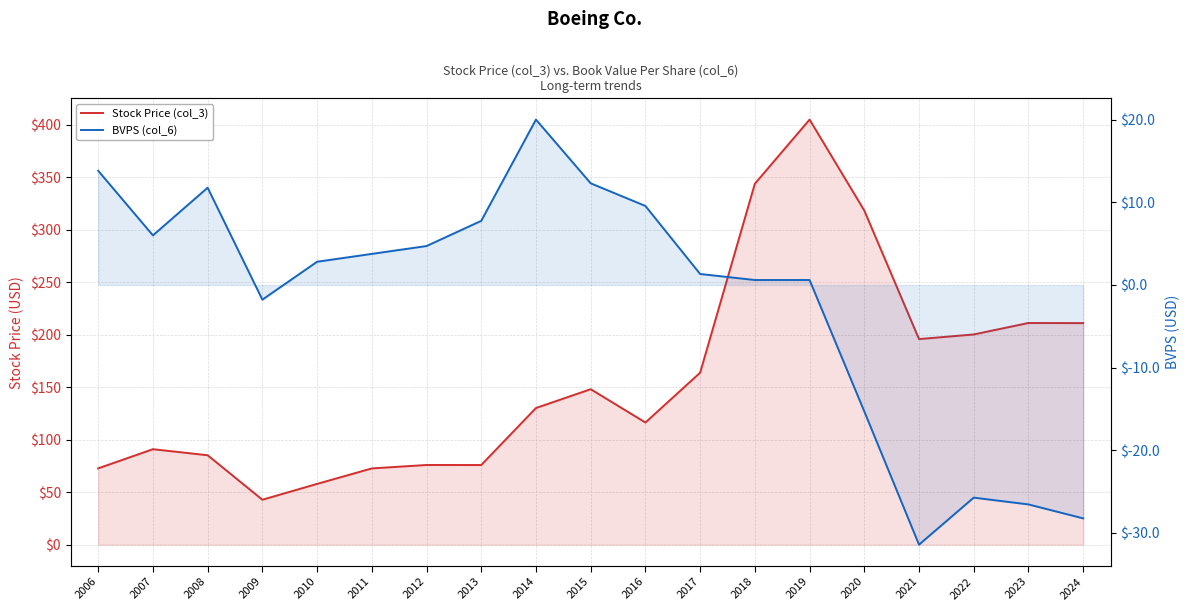

List the labels in order of BVPS (col_6) value, smallest first.

2021, 2024, 2023, 2022, 2020, 2009, 2018, 2019, 2017, 2010, 2011, 2012, 2007, 2013, 2016, 2008, 2015, 2006, 2014